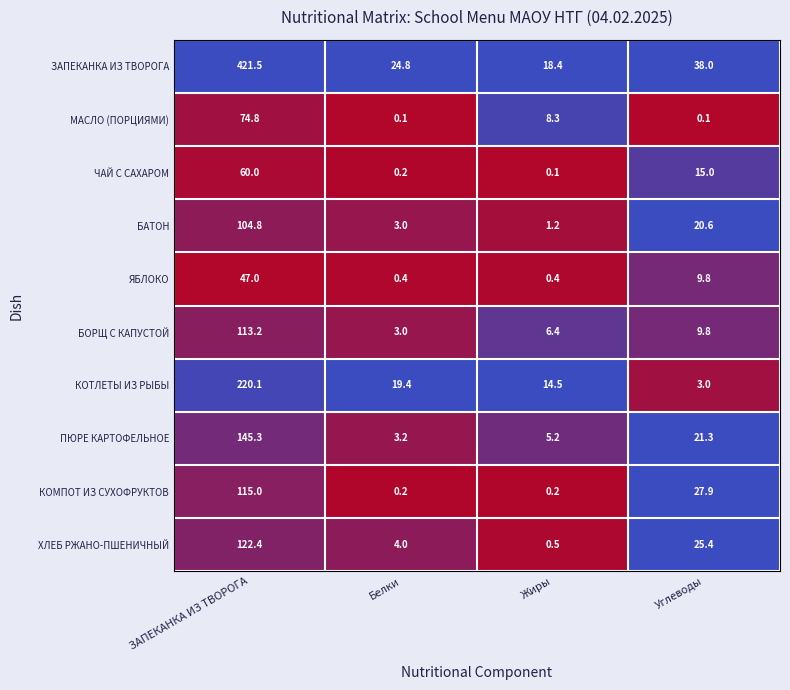

Which series has the largest total across all categories?

ЗАПЕКАНКА ИЗ ТВОРОГА